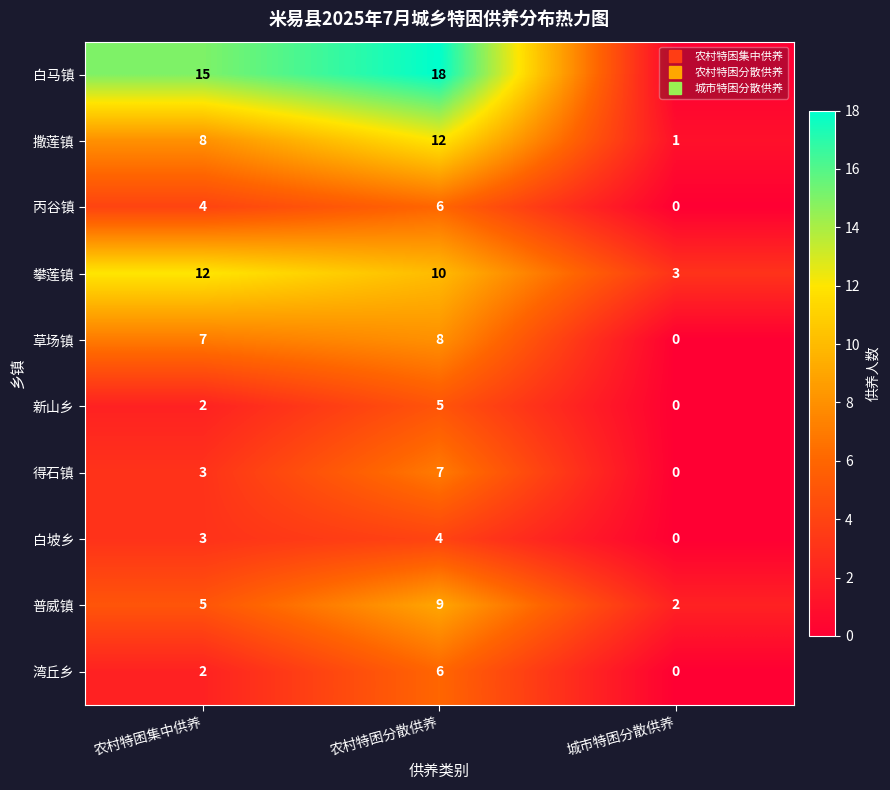

What is the average value of the 湾丘乡 series?

3